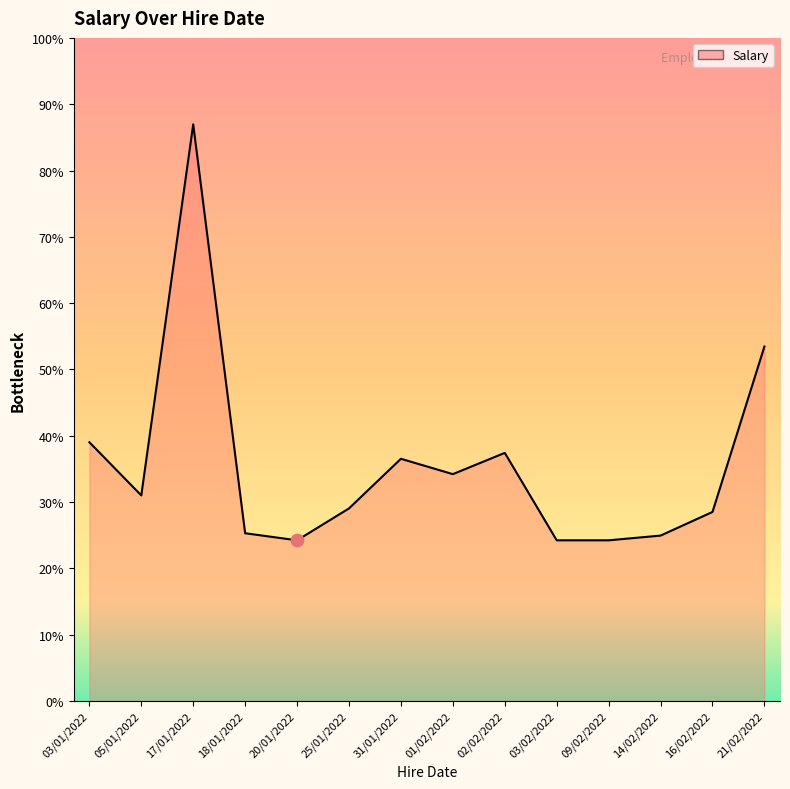

Is this an area chart (filled region under the line)?

Yes